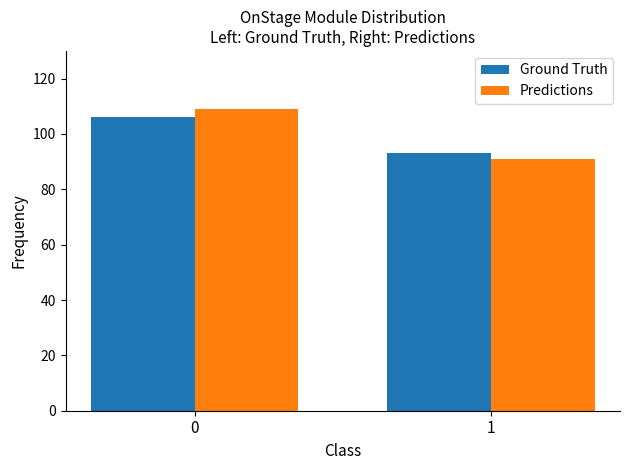

Reading right to left, extract all data points from this chart.

Ground Truth: 93	106
Predictions: 91	109